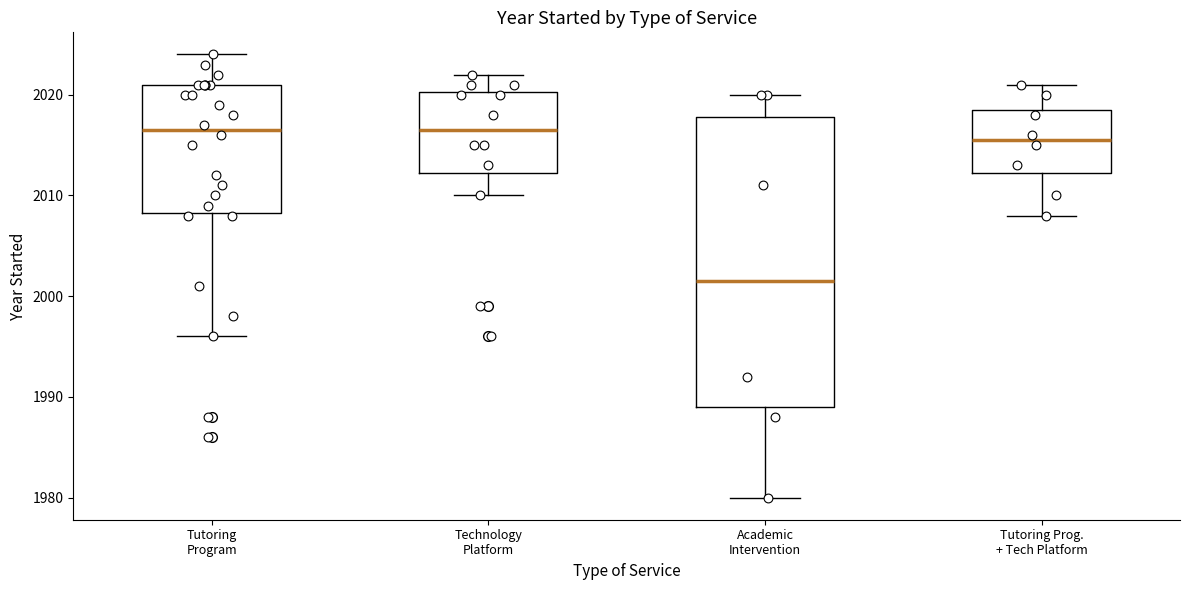

Where is the lower edge of the box for Academic Intervention on the y-axis? The values are not printed on the chart, so give them approximately, as read against the axis.

1989